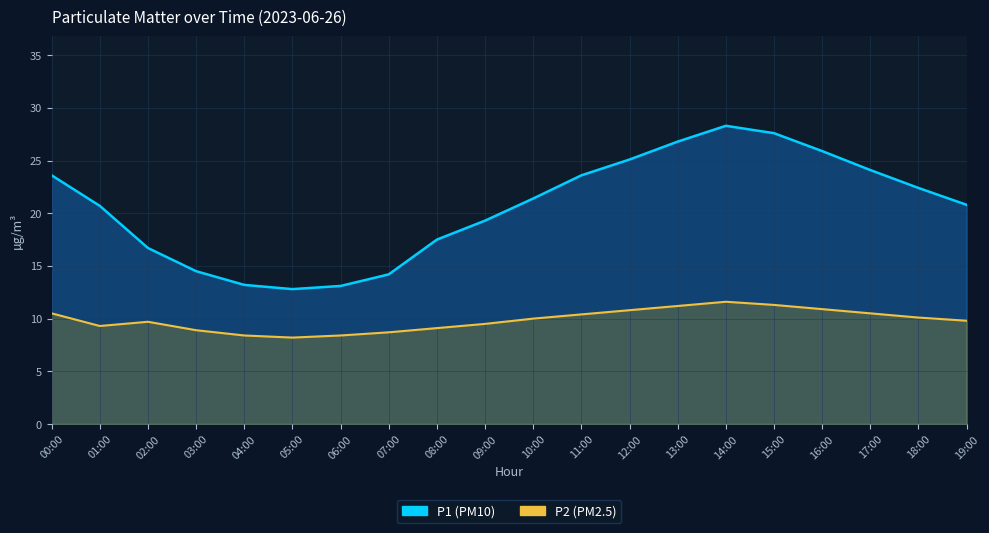

True or false: P2 and P1 cross at least once.

False